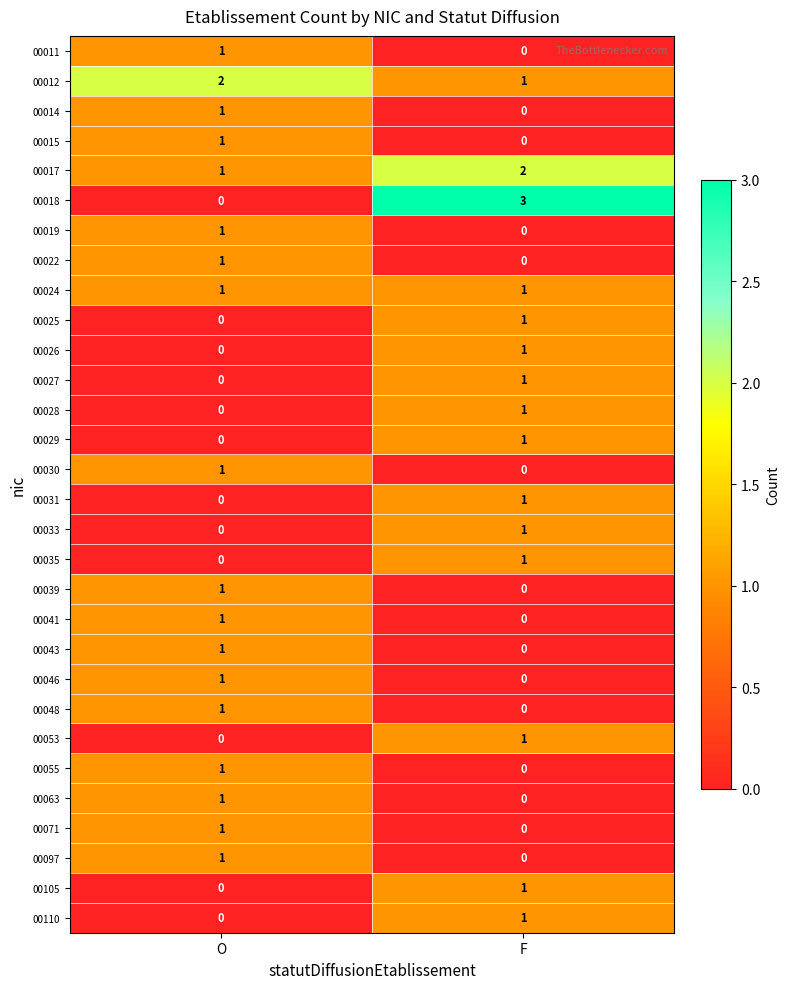

Is it true that 00012 equals 2 at O?

True